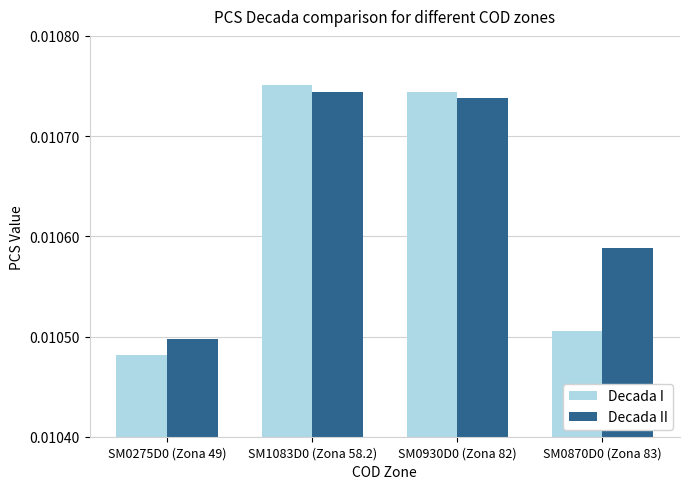

At how many categories does at least one series exceed 0?

4